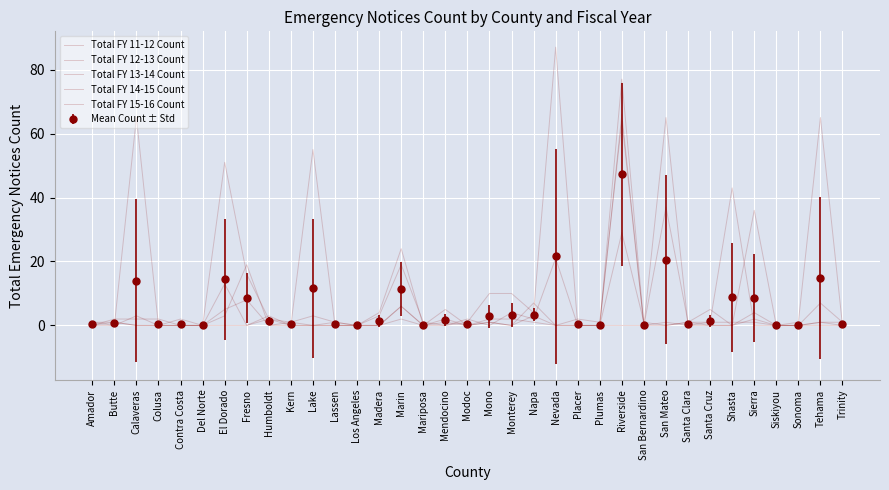

List the series in order of their peak value, lowest first.

Total FY 13-14 Count, Total FY 11-12 Count, Total FY 15-16 Count, Total FY 14-15 Count, Total FY 12-13 Count